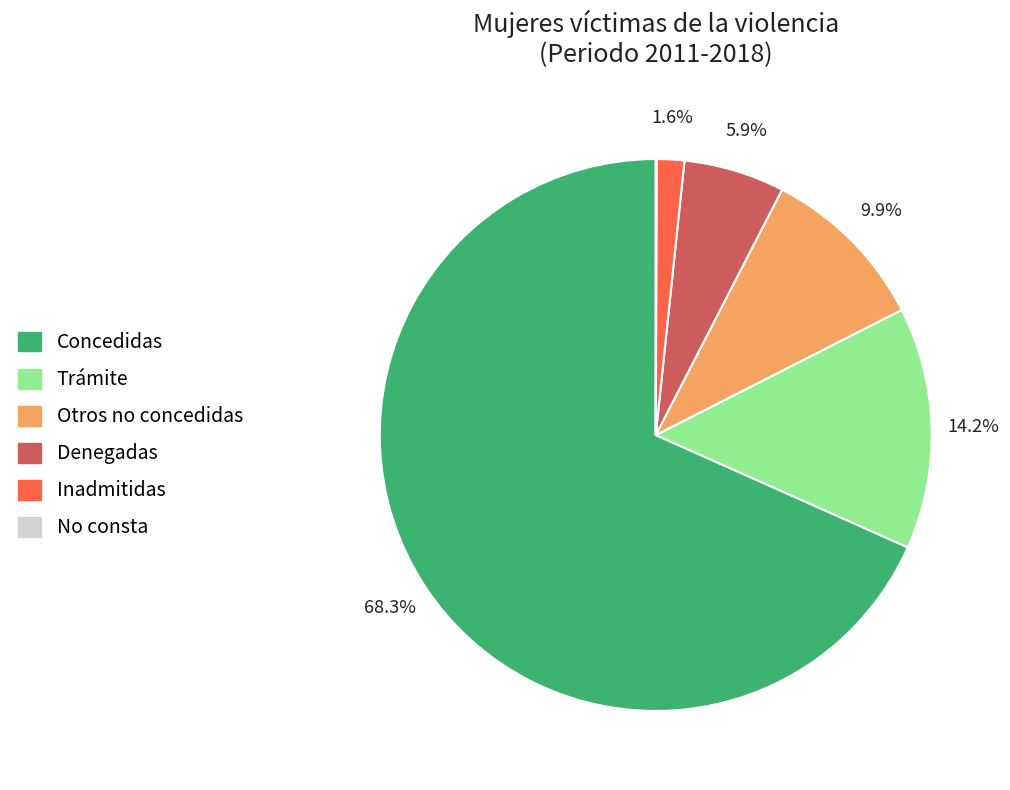

What percentage is NOT represented by Denegadas?

94.1%